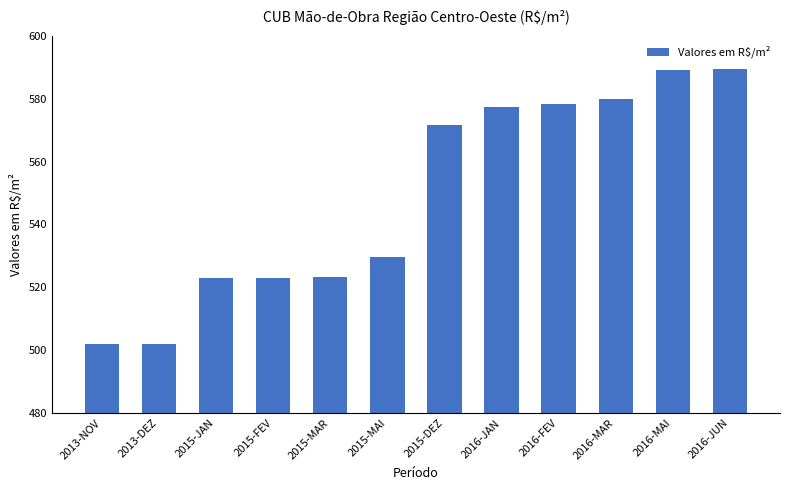

What is the change in value from 2013-DEZ to 2015-FEV?

+20.9